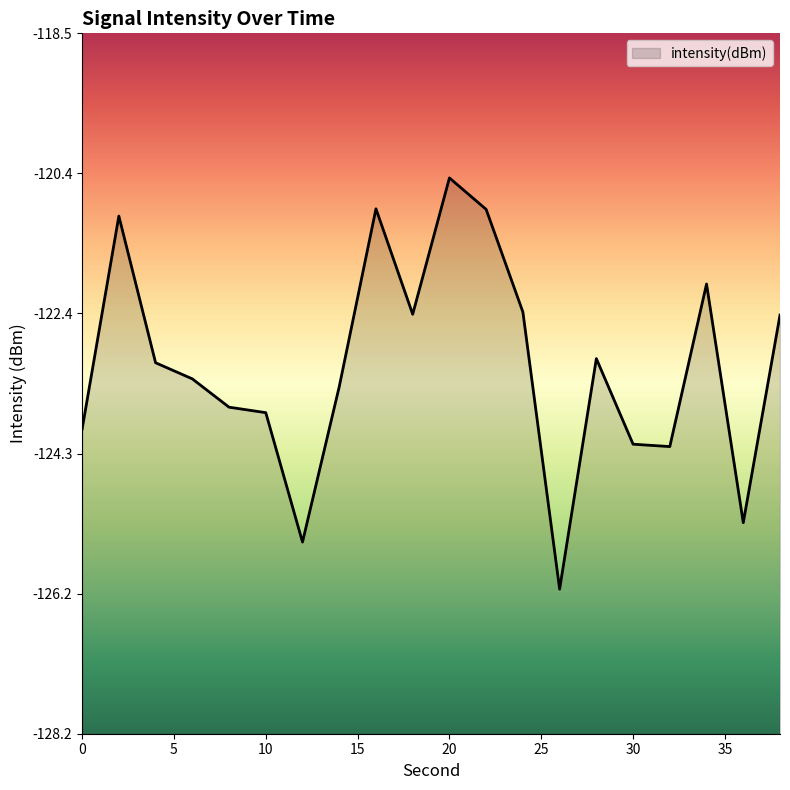

What is the value of the 10th point from the left?

-122.4